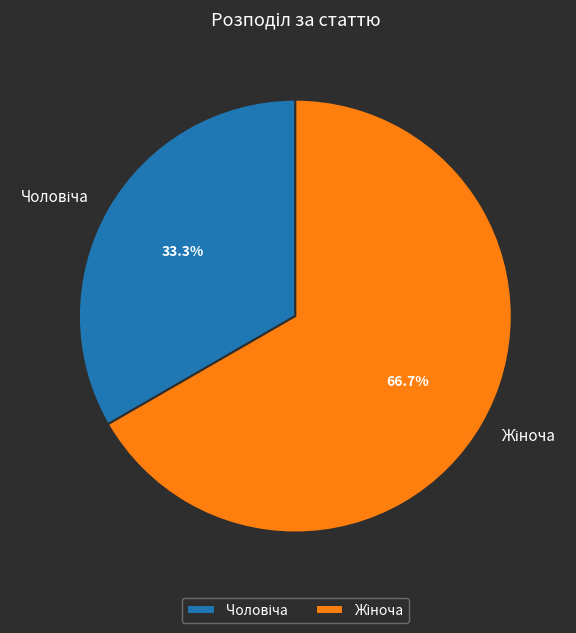

Is there a majority slice in this chart?

Yes